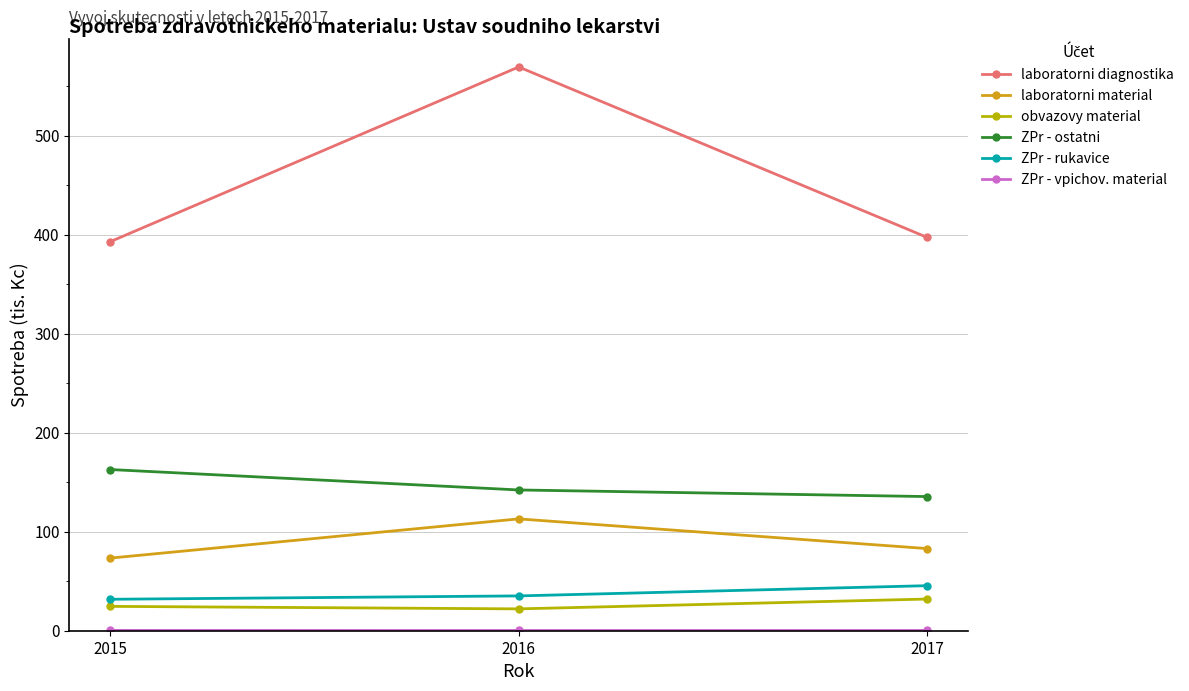

Which series has the widest spread of values?

laboratorni diagnostika